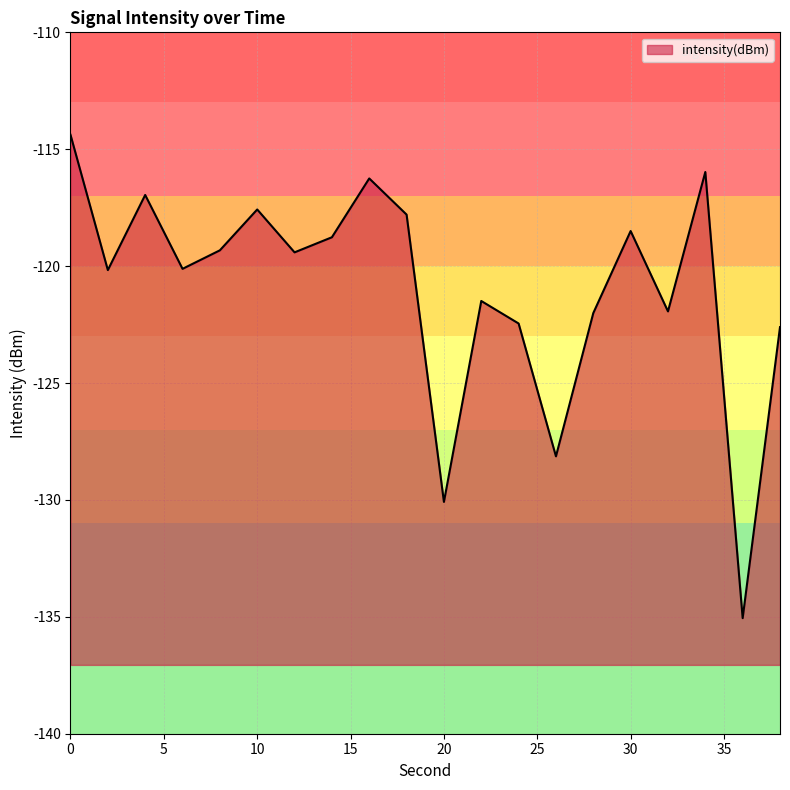

True or false: the data shows -34.7 at 16.

False